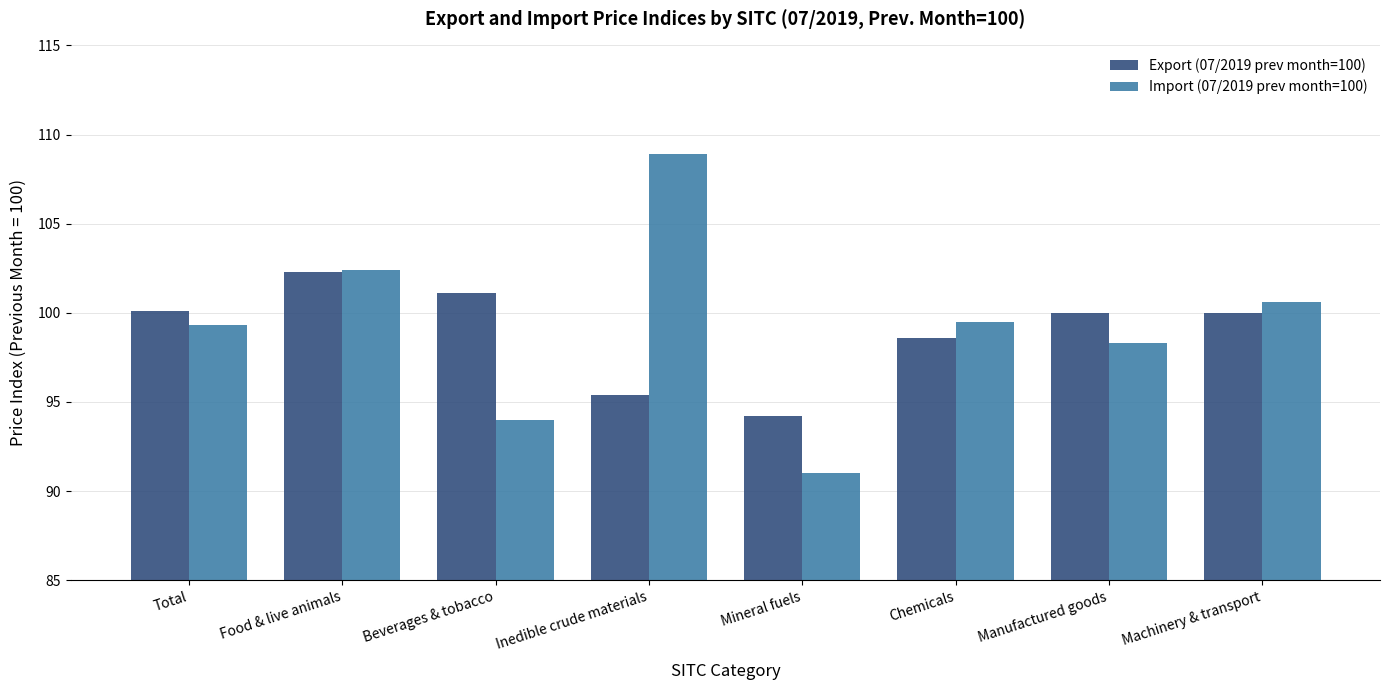

What is the value of the Export (07/2019 prev month=100) bar at the 2nd from the left?

102.3